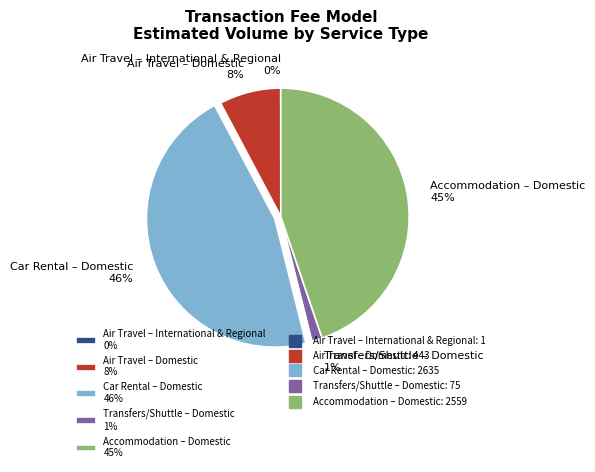

True or false: Air Travel – Domestic accounts for 8% of the total.

True